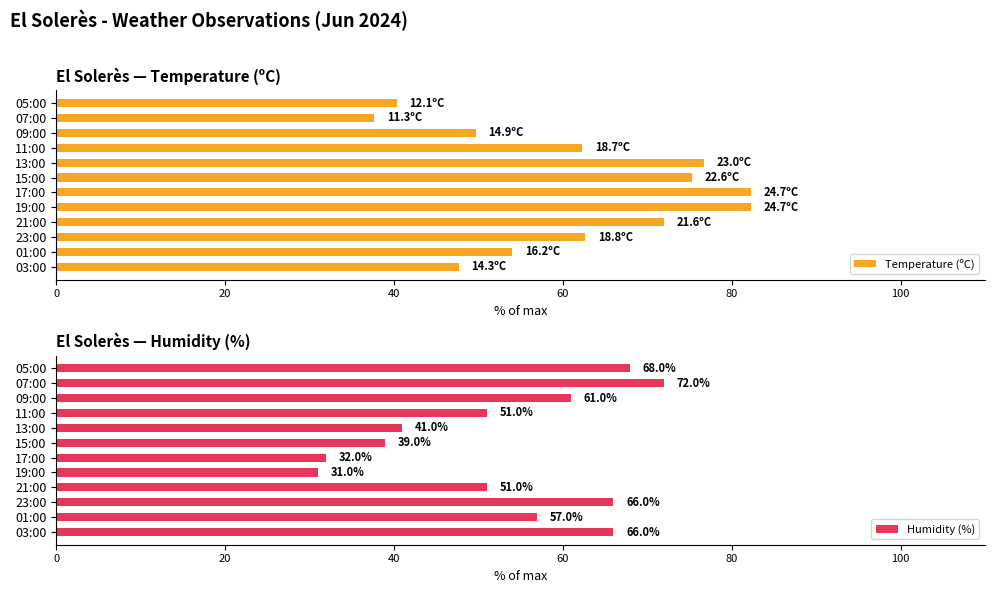

How many data points in Temperature (ºC) are above 62?

7